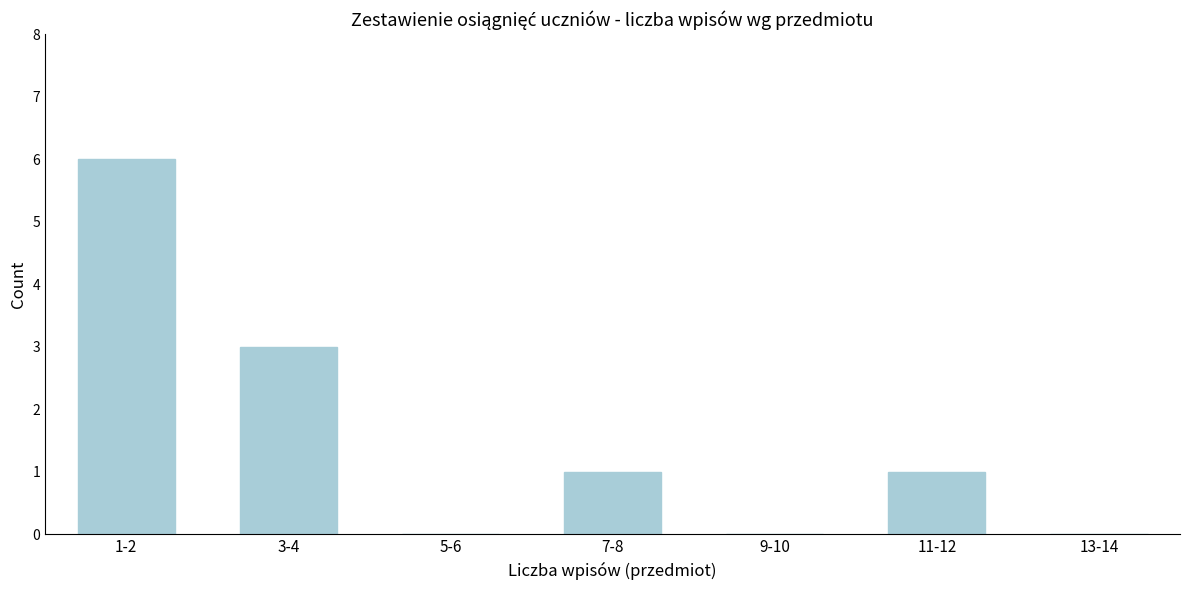

Reading left to right, extract all data points from this chart.

1-2=6	3-4=3	5-6=0	7-8=1	9-10=0	11-12=1	13-14=0